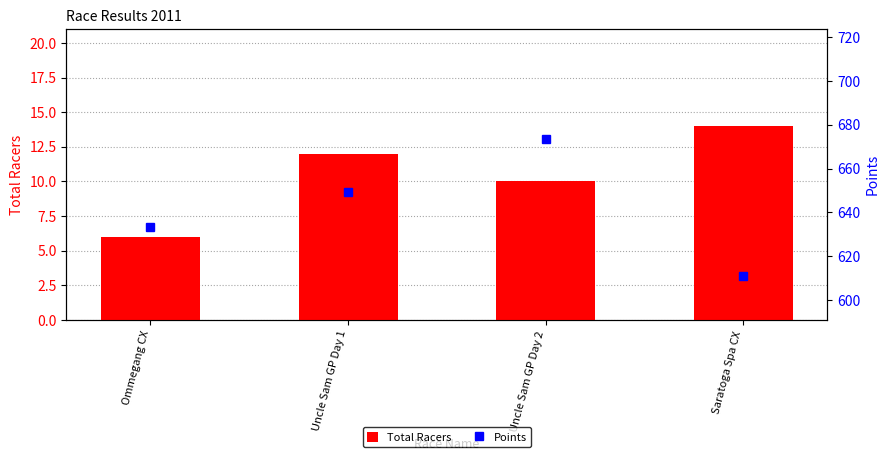

Does the chart contain any negative values?

No